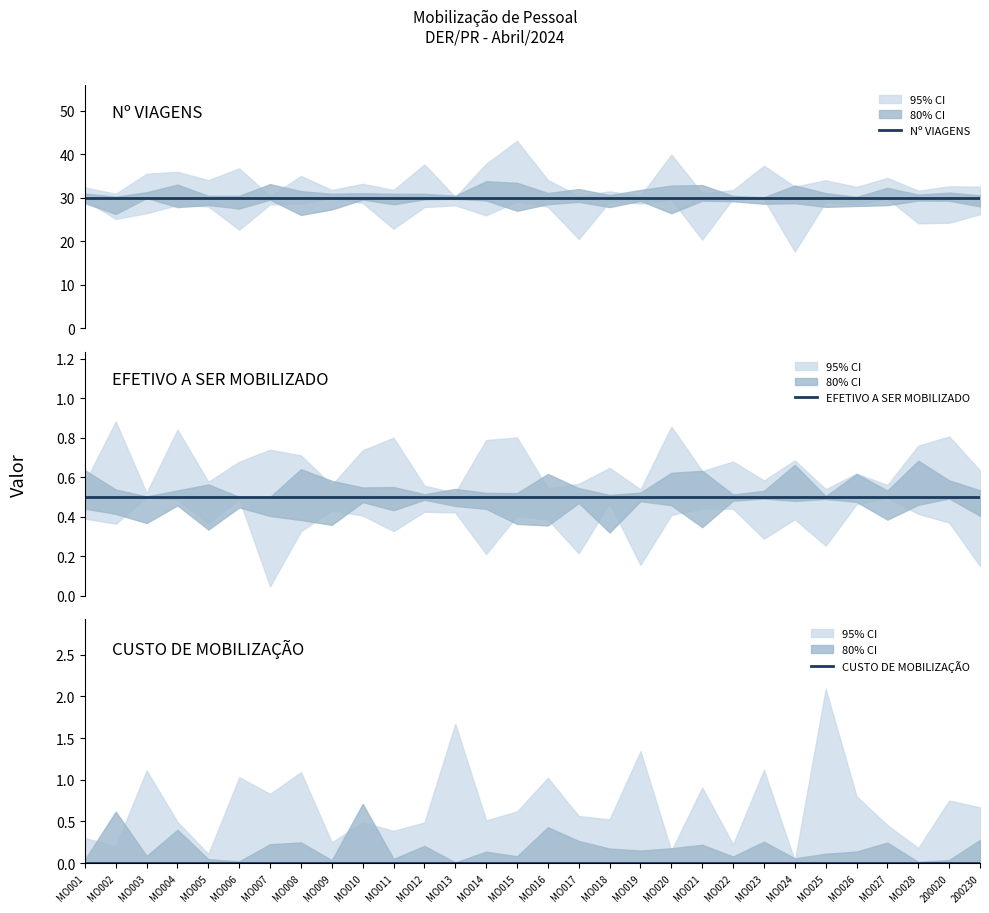

What are all the series names shown in the legend?

Nº VIAGENS, EFETIVO A SER MOBILIZADO, CUSTO DE MOBILIZAÇÃO